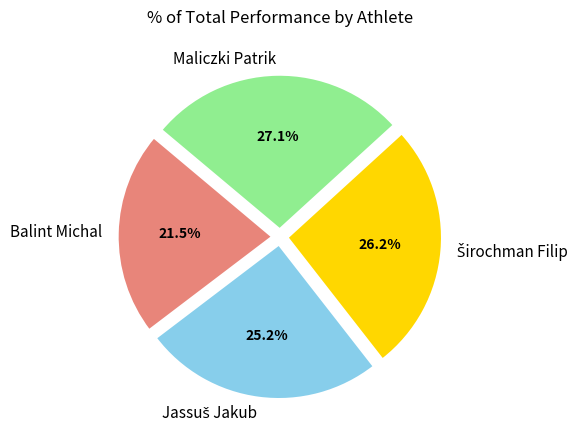

What percentage is NOT represented by Maliczki Patrik?

72.9%